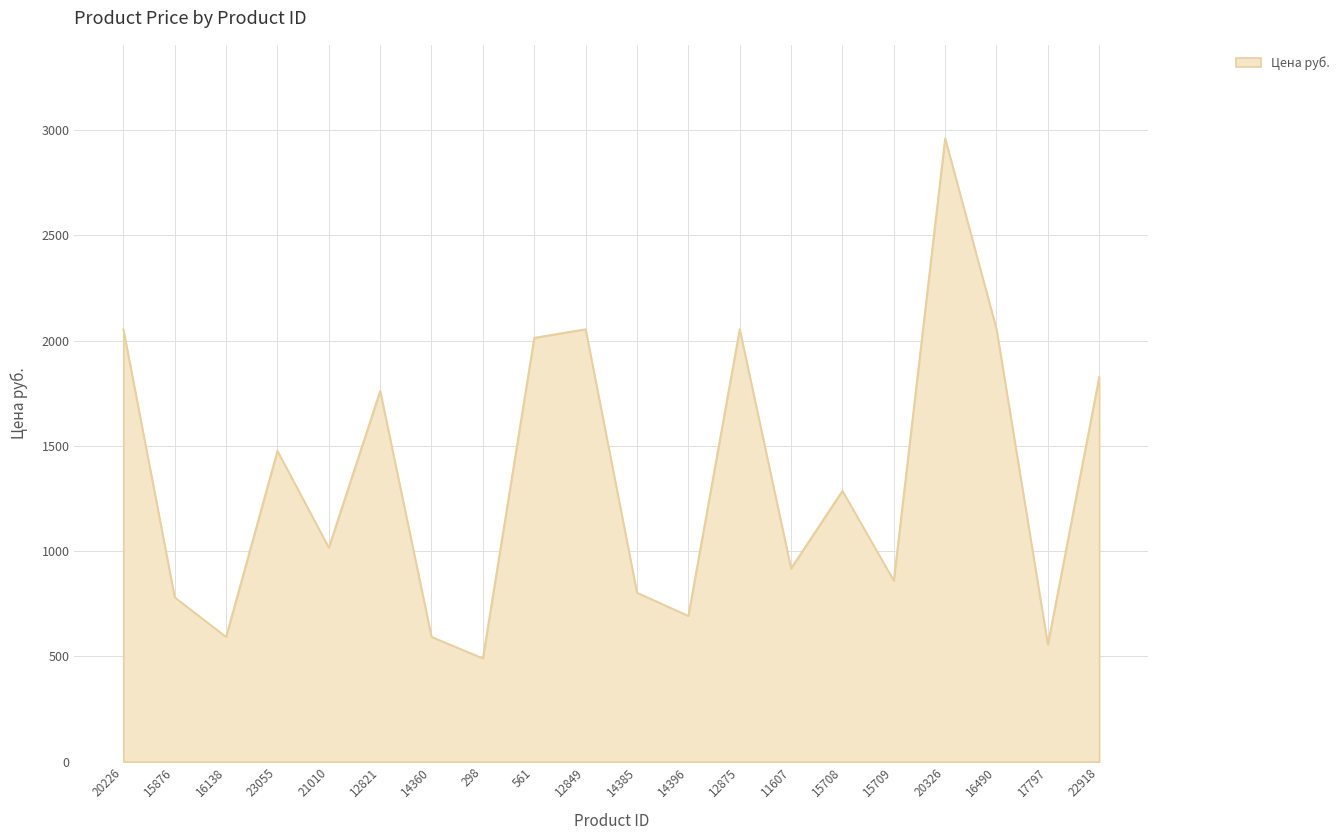

At which category does the data reach its first local valley?

16138